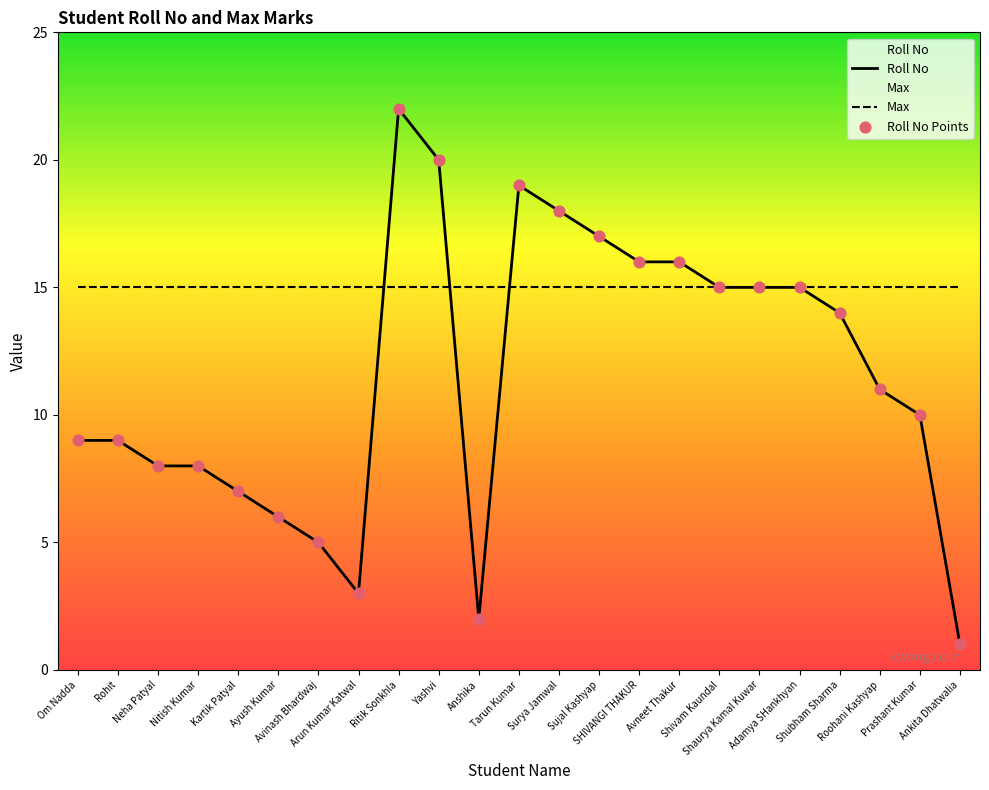

What is the total value across all series at Neha Patyal?

31